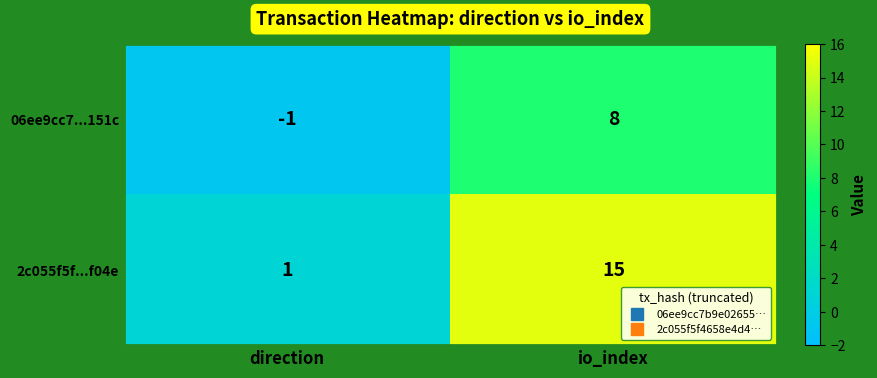

At which category does the chart reach its minimum across all series?

direction